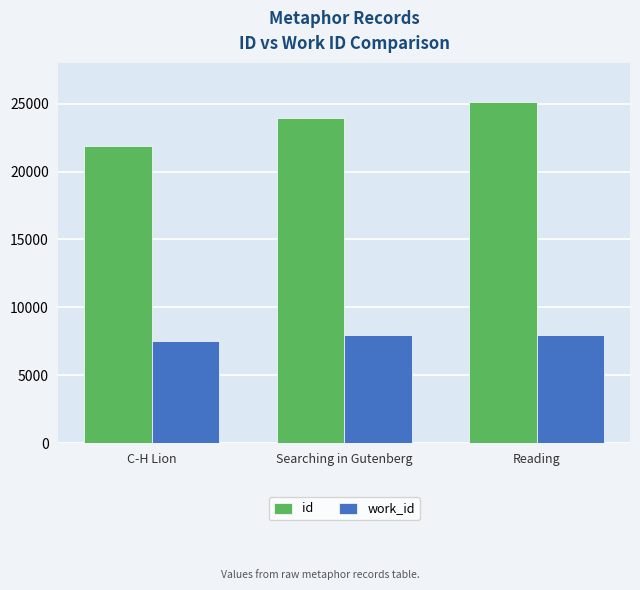

The work_id series shows 3153 at Reading. True or false?

False